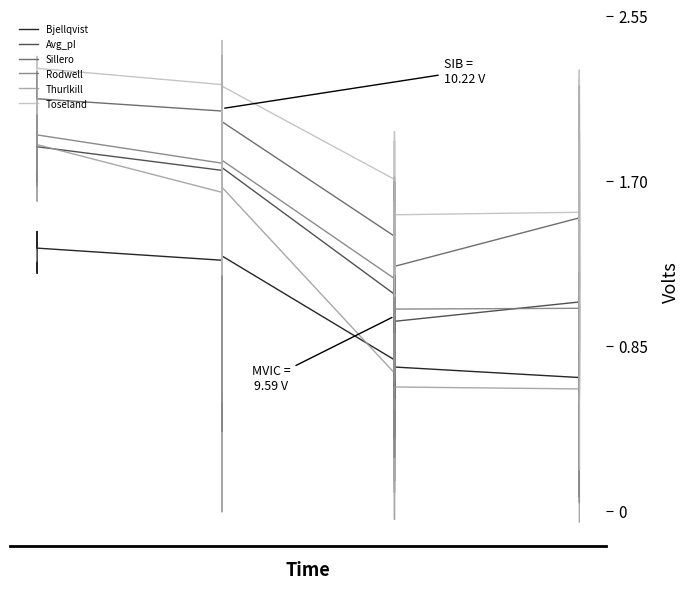

How many lines are shown in the chart?

6